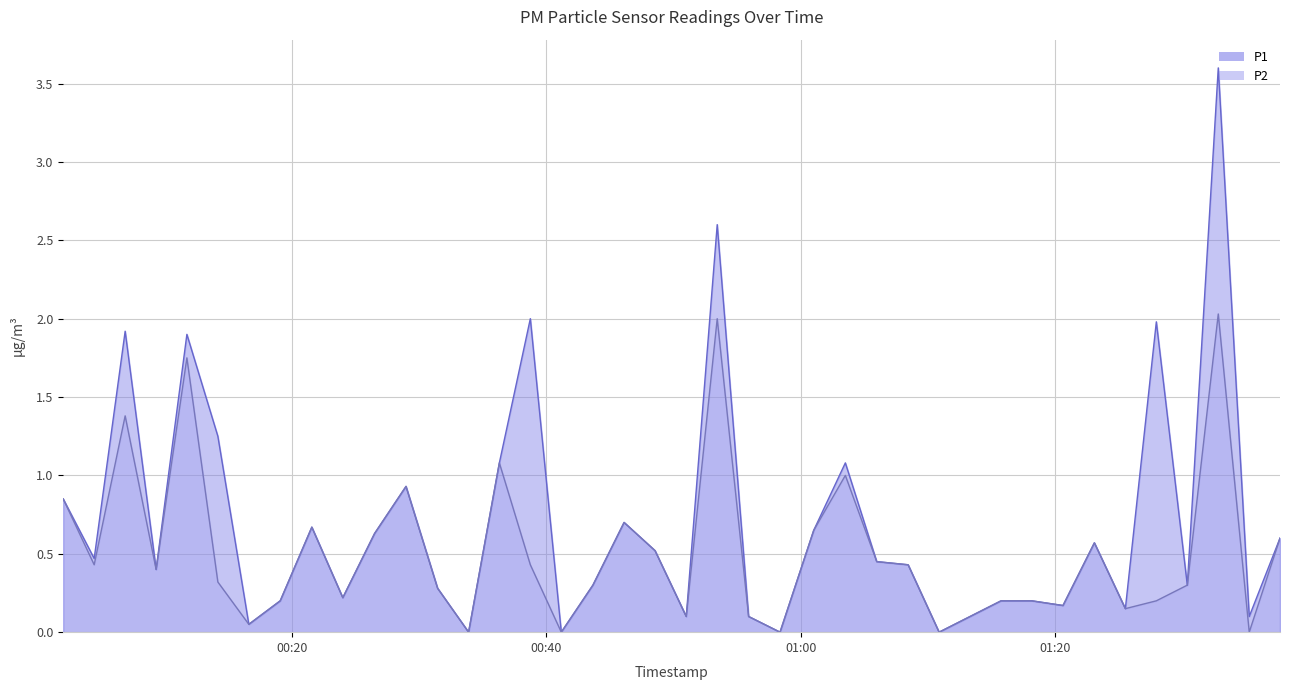

Rank the series by their maximum value, from highest to lowest.

P1, P2